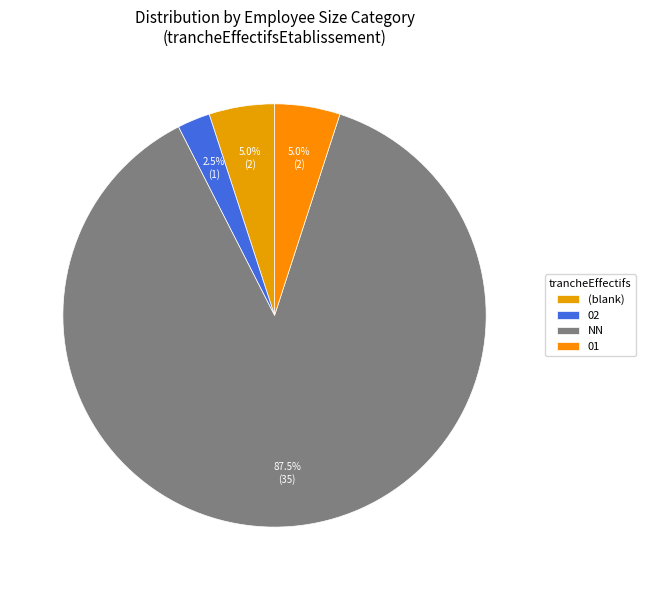

To the nearest percent, what is the average slice percentage?

25%